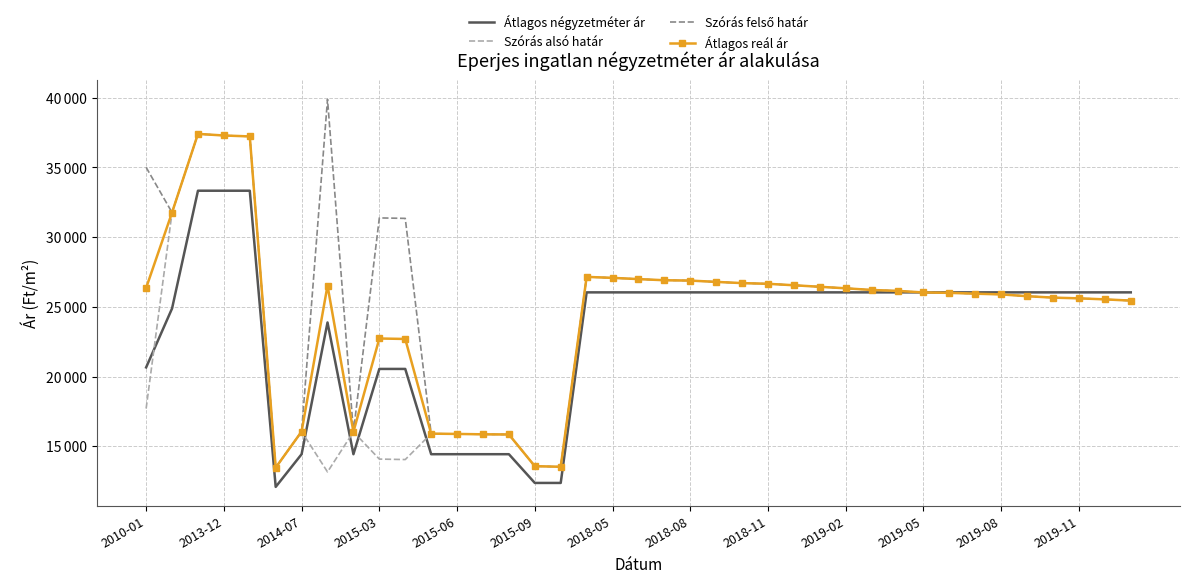

What is the sum of all Átlagos négyzetméter ár values?

906845